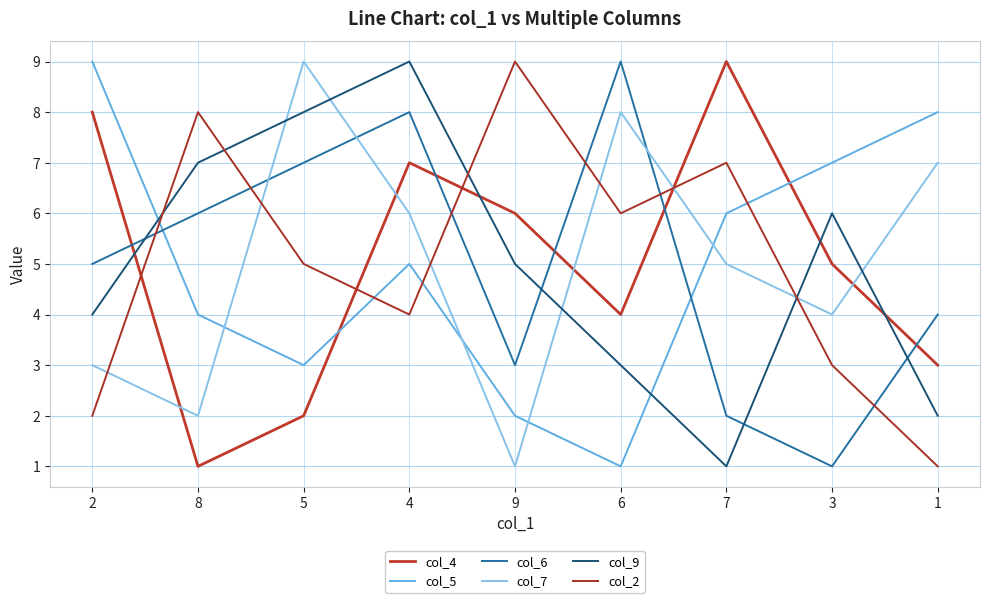

Count the number of data series in this chart.

6